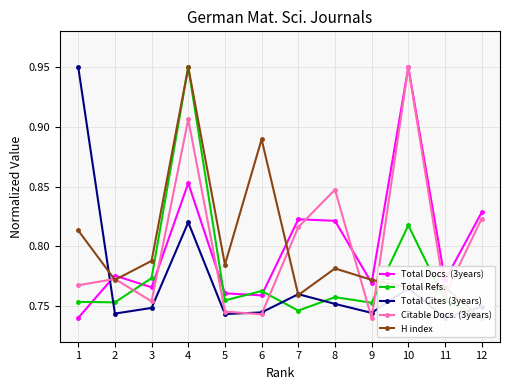

Reading left to right, what are all the values shown in this chart?

Total Docs. (3years): 1=0.7	2=0.8	3=0.8	4=0.9	5=0.8	6=0.8	7=0.8	8=0.8	9=0.8	10=0.9	11=0.8	12=0.8
Total Refs.: 1=0.8	2=0.8	3=0.8	4=0.9	5=0.8	6=0.8	7=0.7	8=0.8	9=0.8	10=0.8	11=0.8	12=0.7
Total Cites (3years): 1=0.9	2=0.7	3=0.7	4=0.8	5=0.7	6=0.7	7=0.8	8=0.8	9=0.7	10=0.8	11=0.7	12=0.7
Citable Docs. (3years): 1=0.8	2=0.8	3=0.8	4=0.9	5=0.7	6=0.7	7=0.8	8=0.8	9=0.7	10=0.9	11=0.8	12=0.8
H index: 1=0.8	2=0.8	3=0.8	4=0.9	5=0.8	6=0.9	7=0.8	8=0.8	9=0.8	10=0.8	11=0.8	12=0.7